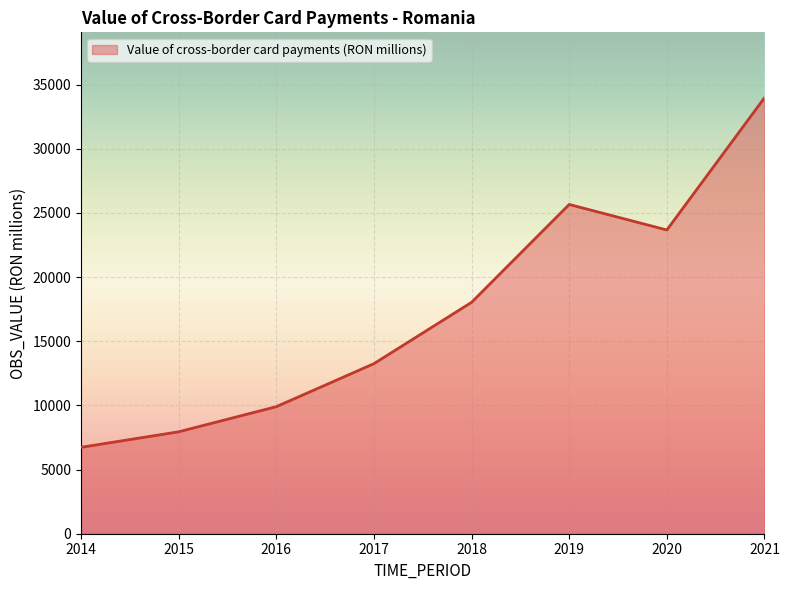

The chart shows a value of 28946.9 at 2018. True or false?

False